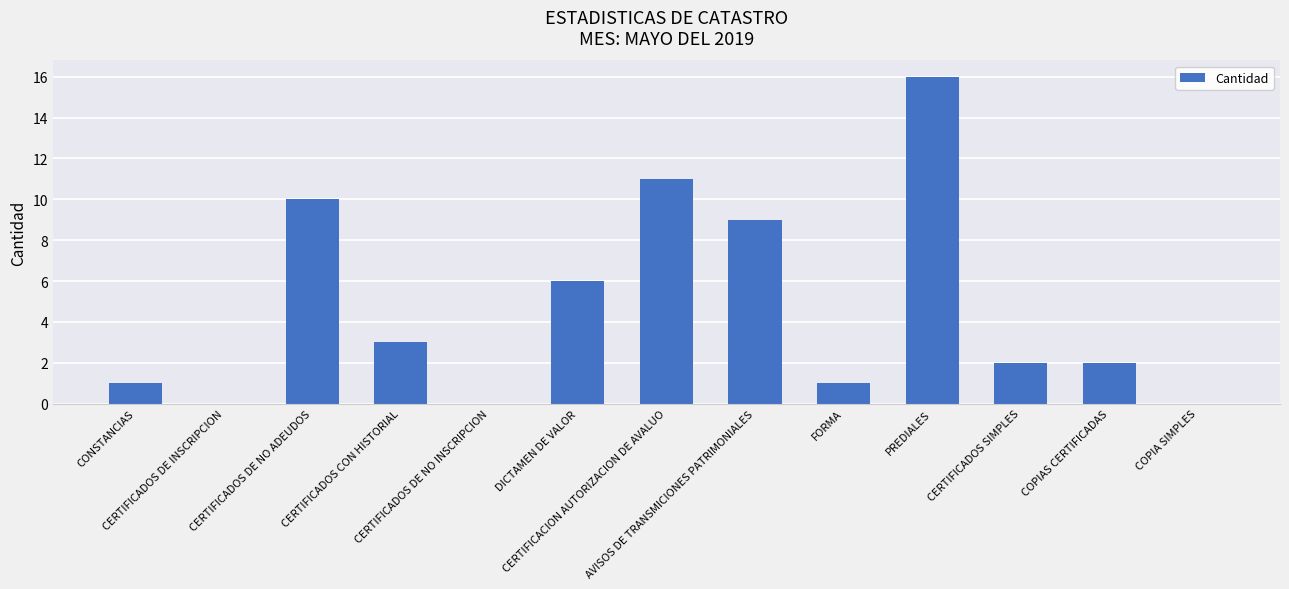

Is it true that the value at CERTIFICADOS DE NO INSCRIPCION is 9?

False